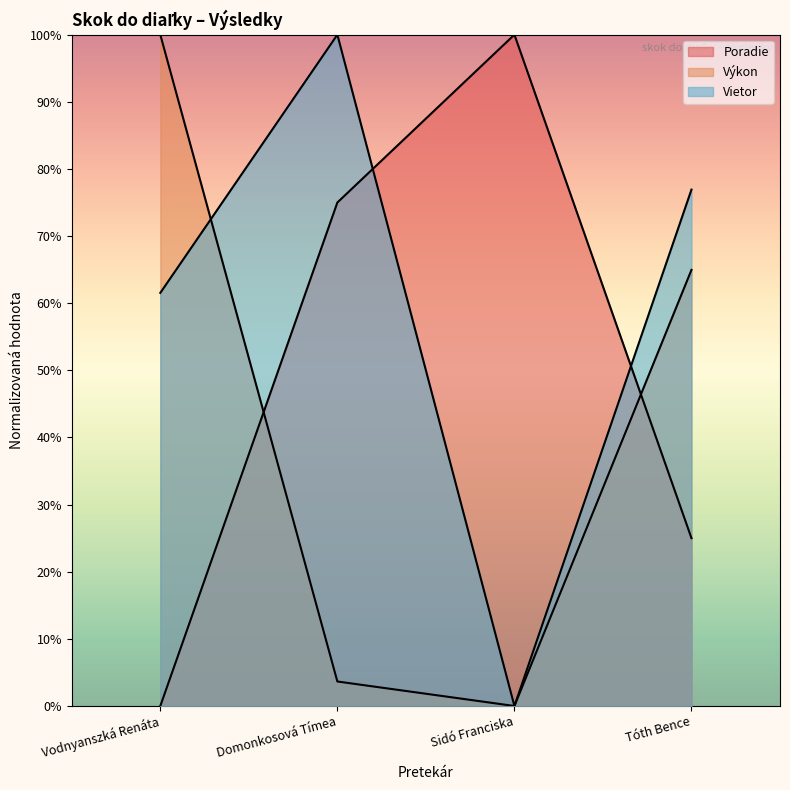

True or false: Výkon has more than 1 points higher than both neighbors.

False